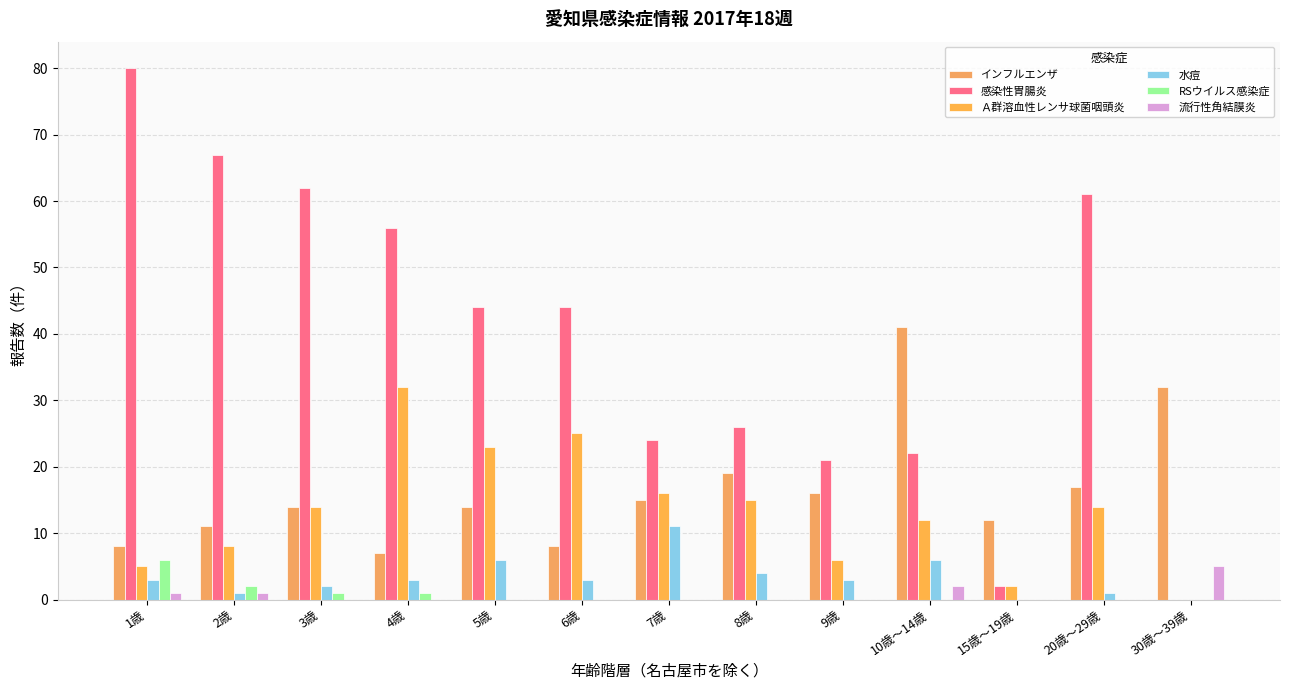

How many data points does each series have?

13